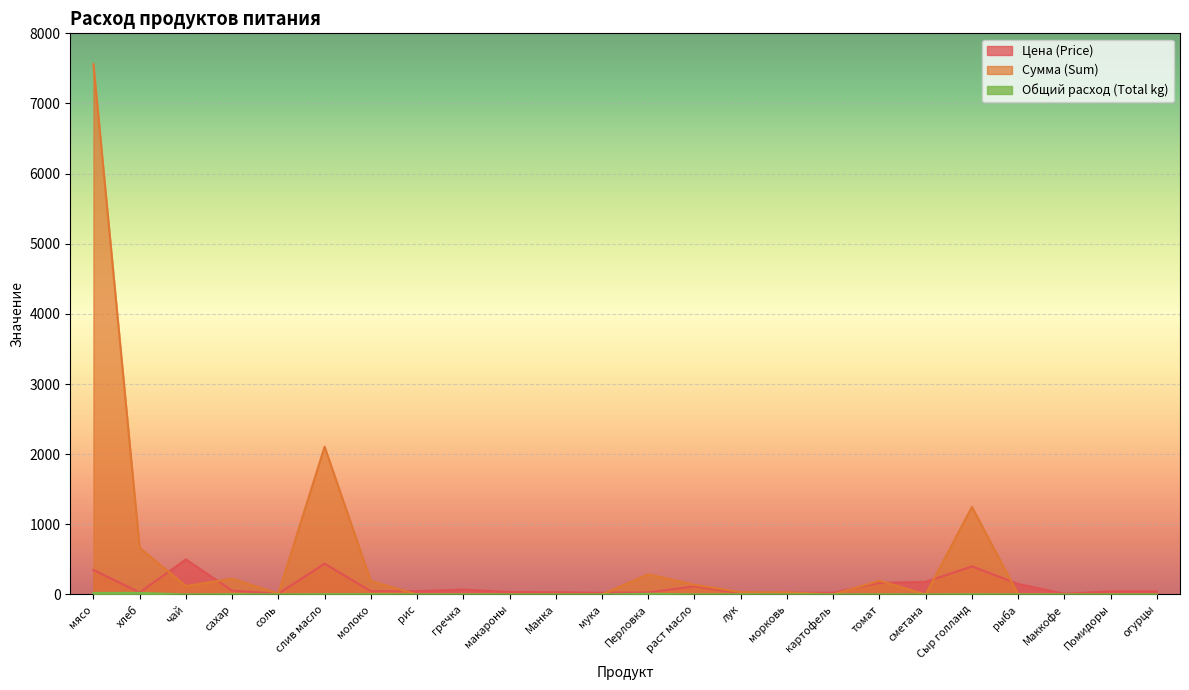

What is the sum of the Сумма (Sum) values at Перловка and Манка?

288.0